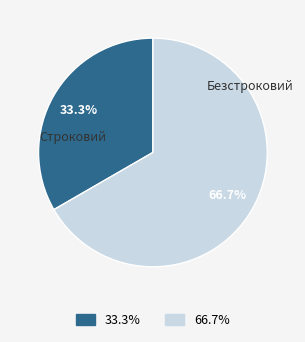

How much of the chart is everything except Строковий?

66.7%